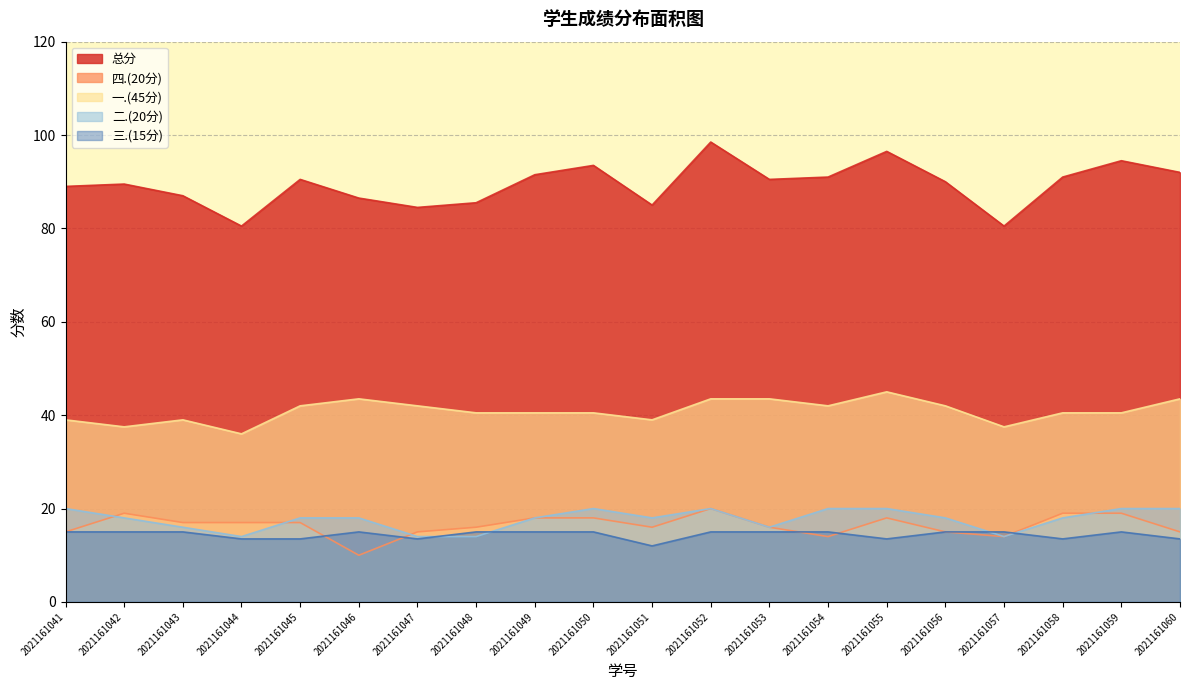

Which series has the largest range (max minus min)?

总分